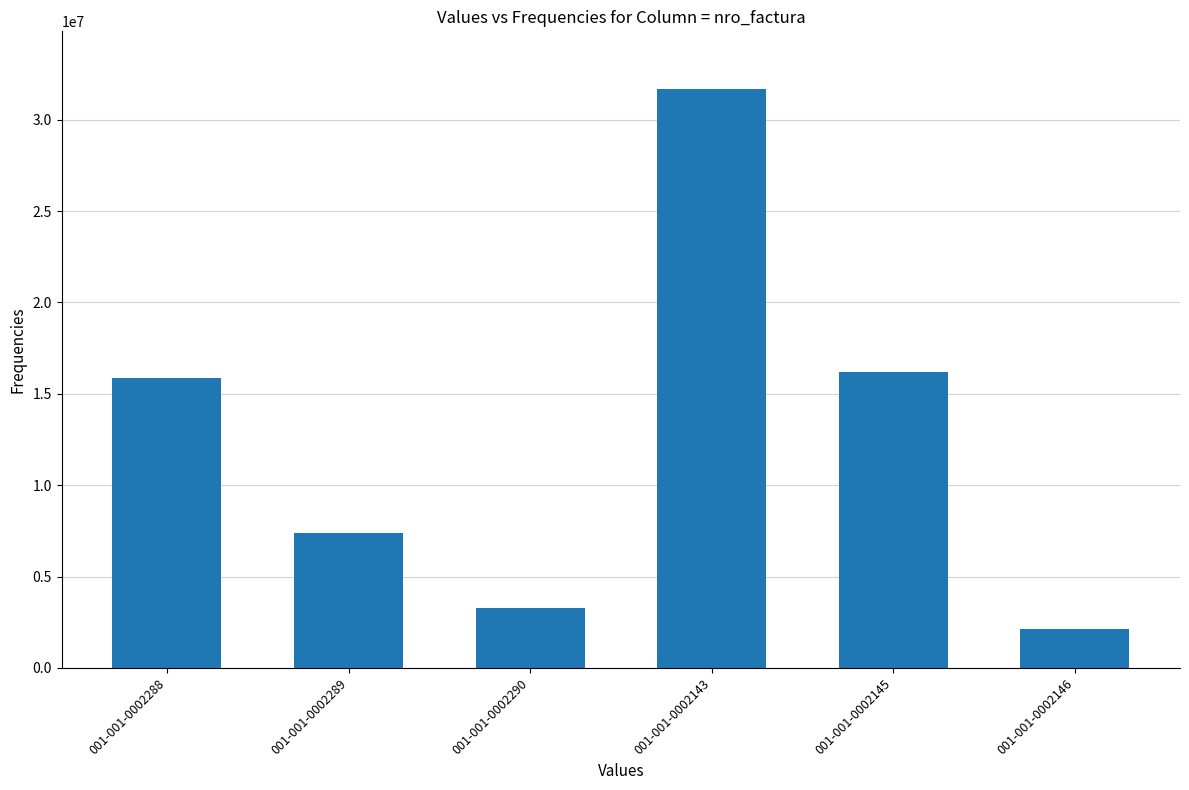

Which has a higher value, 001-001-0002143 or 001-001-0002145?

001-001-0002143